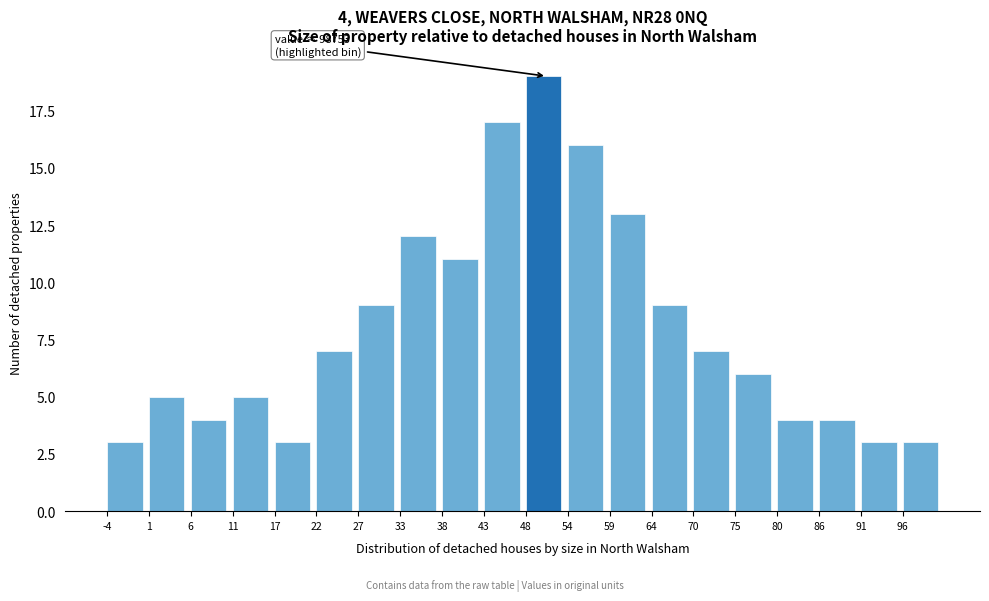

Reading left to right, transcribe all the data shown in this chart.

-4=3	1=5	6=4	11=5	17=3	22=7	27=9	33=12	38=11	43=17	48=19	54=16	59=13	64=9	70=7	75=6	80=4	86=4	91=3	96=3